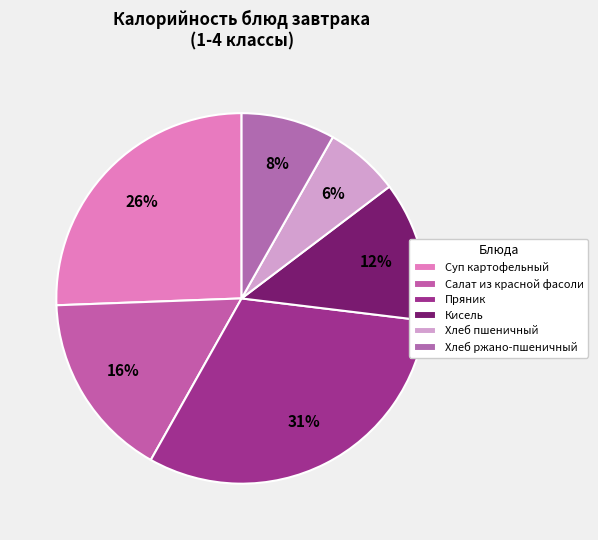

Do Салат из красной фасоли and Хлеб ржано-пшеничный together represent more than half of the pie?

No